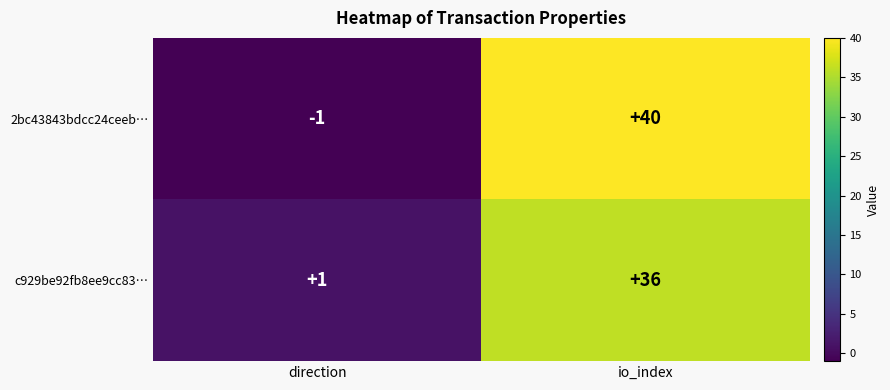

What is the spread (max minus min) of values at direction?

2